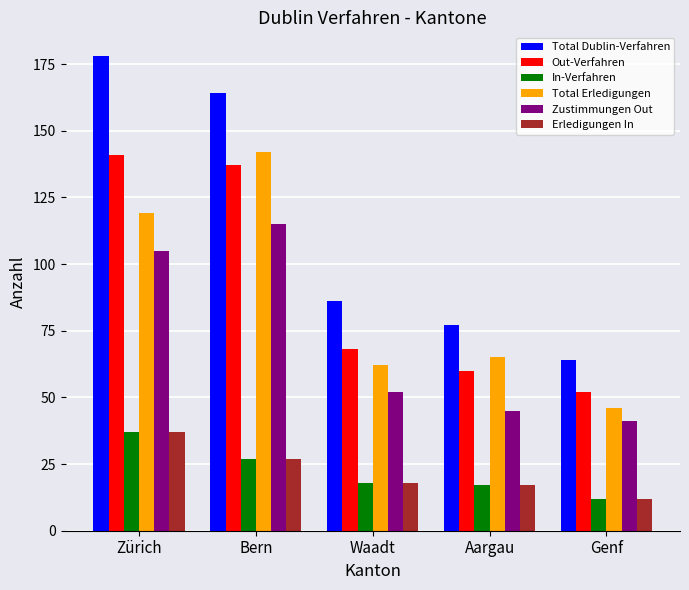

How many bars are there in each group?

6